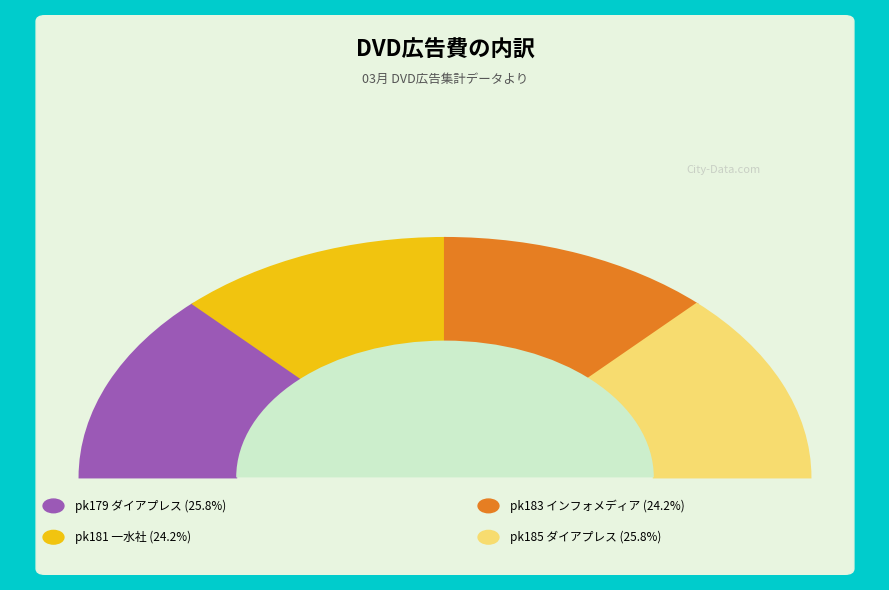

What percentage is the pk183 インフォメディア slice, to the nearest percent?

24%